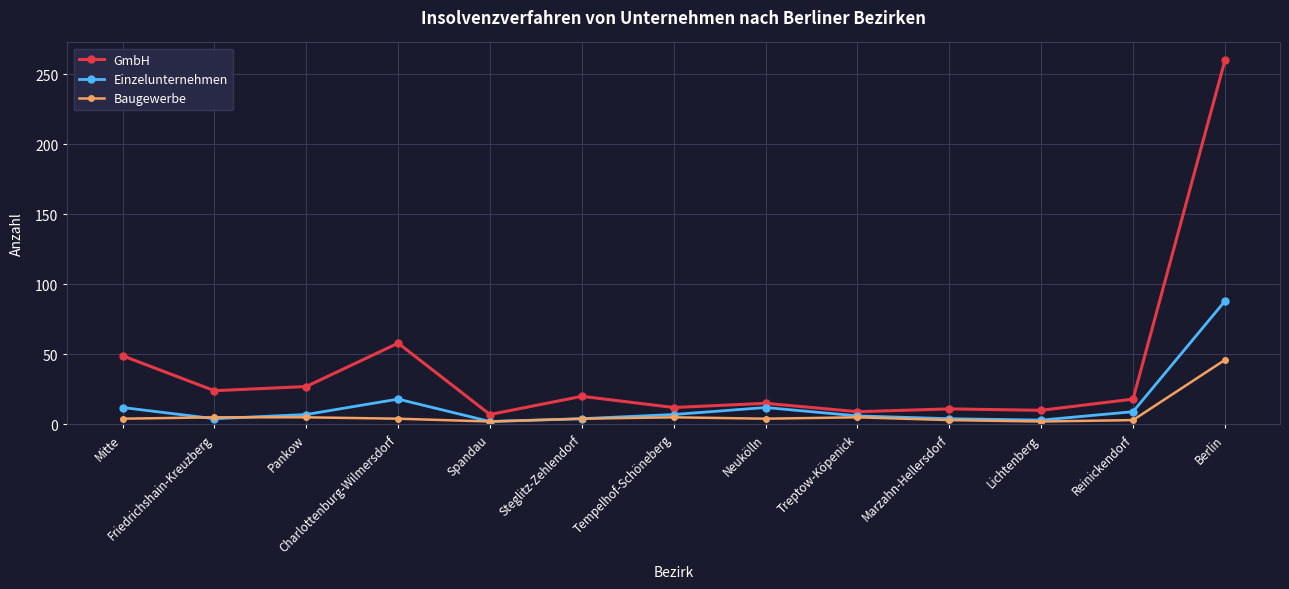

What is the label of the 8th point from the left?

Neukölln